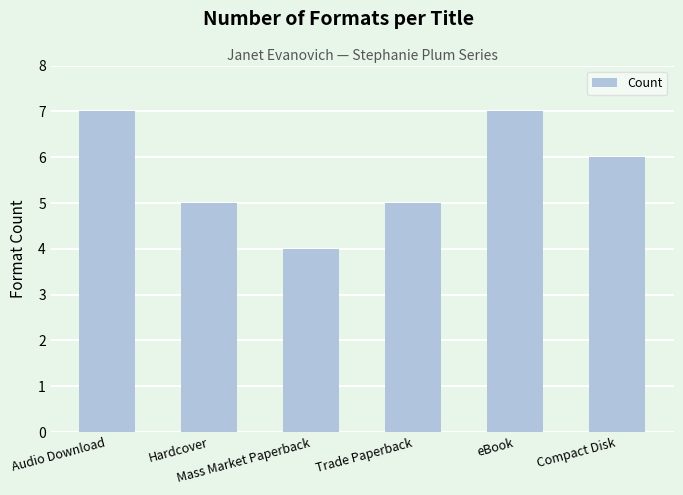

What is the value of the 4th bar from the left?

5